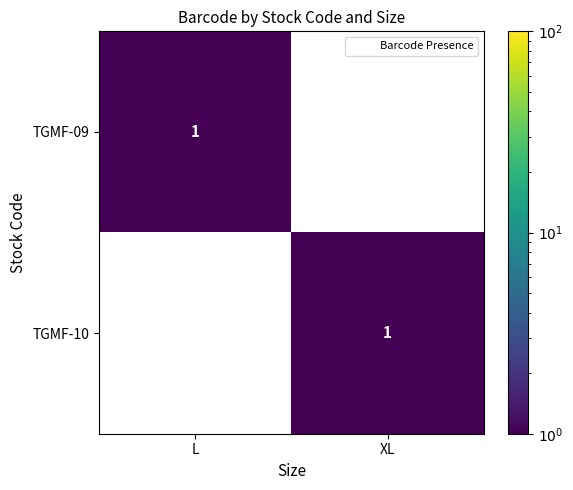

Reading right to left, what are all the values shown in this chart?

TGMF-09: 0	1
TGMF-10: 1	0